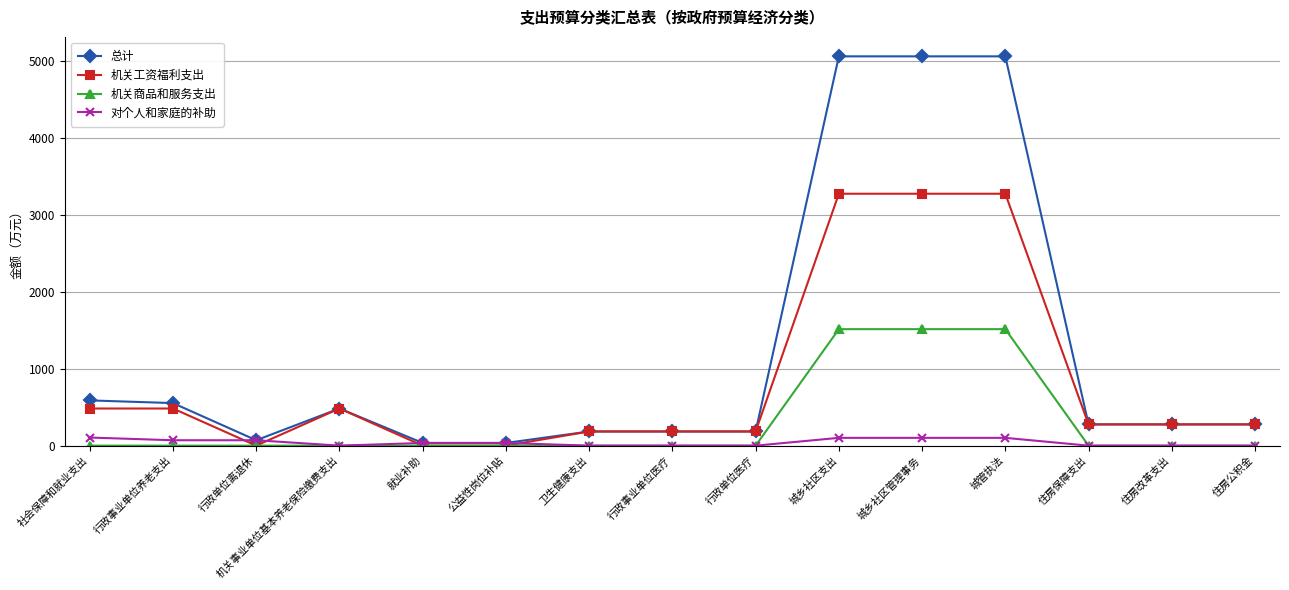

What is the value of the 总计 point at the 13th from the left?

275.9